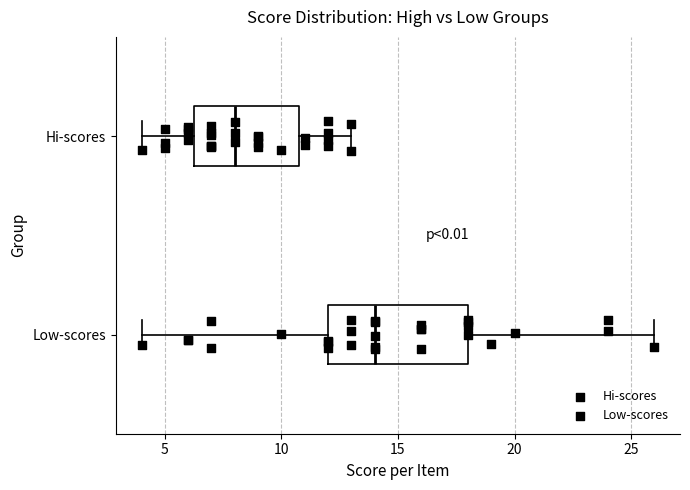

Reading bottom to top, read every box against the x-axis: the position of its median line, the range the box covers, and the ends of its whiskers. The values are not printed on the chart, so give them approximately, as read against the axis.

Low-scores: median 14.0, box 12.0 to 18.0, whiskers 4.0 to 26.0
Hi-scores: median 8.0, box 6.5 to 11.0, whiskers 4.0 to 13.0